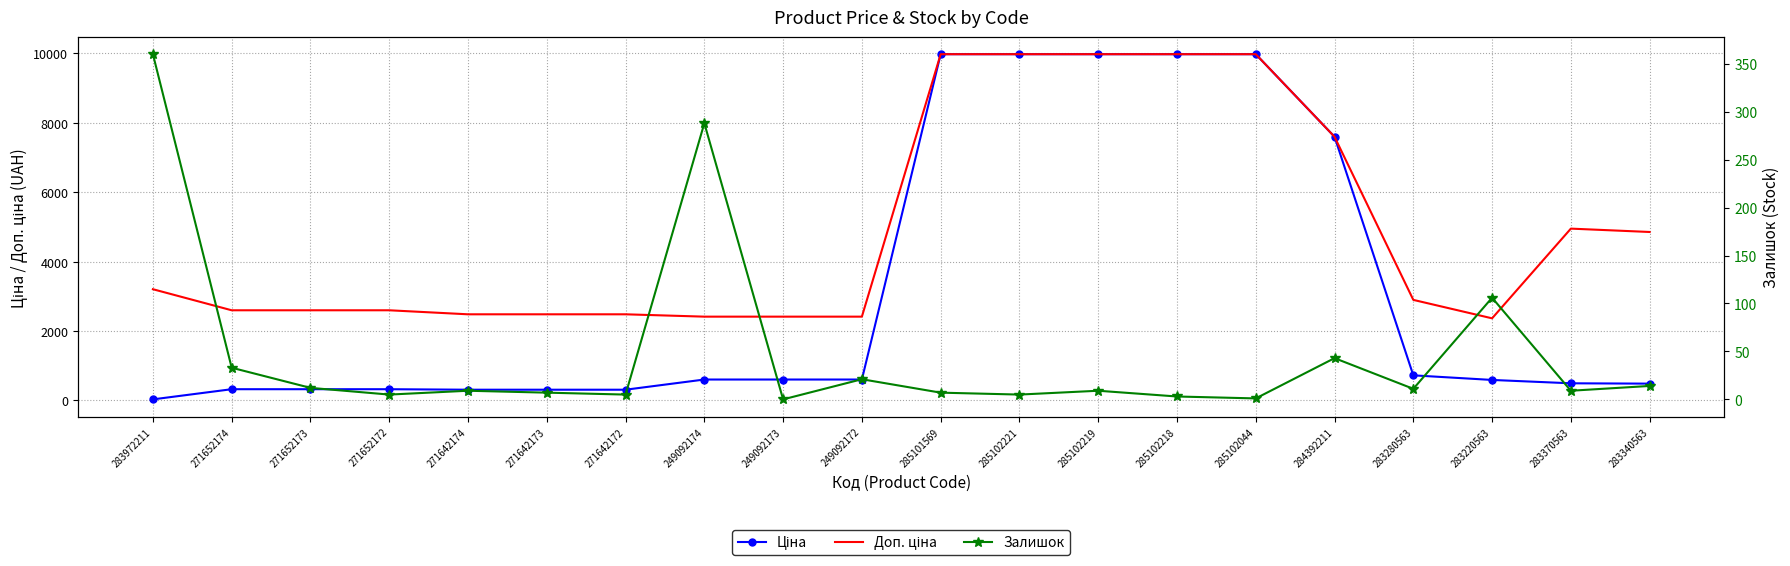

What are all the series names shown in the legend?

Ціна, Доп. ціна, Залишок